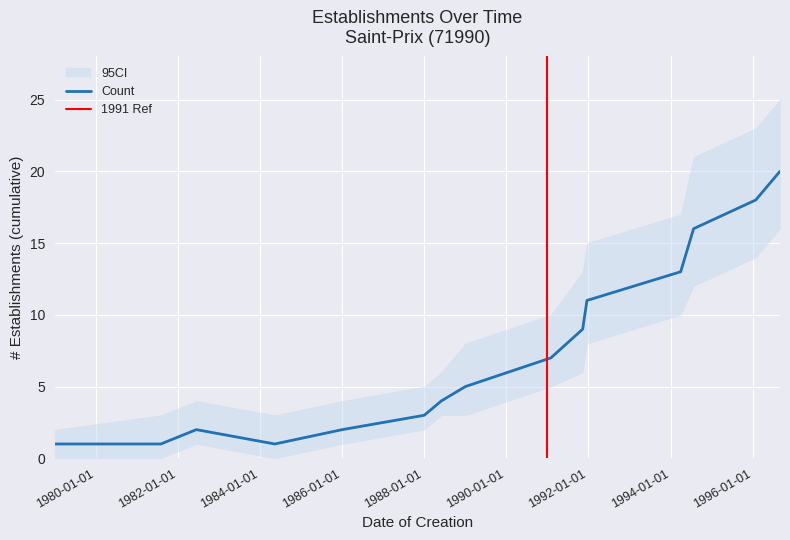

Reading left to right, extract all data points from this chart.

count: 1	1	2	1	2	3	4	5	7	9	11	13	16	18	20
lower: 0	0	1	0	1	2	3	3	5	6	8	10	12	14	16
upper: 2	3	4	3	4	5	6	8	10	13	15	17	21	23	25